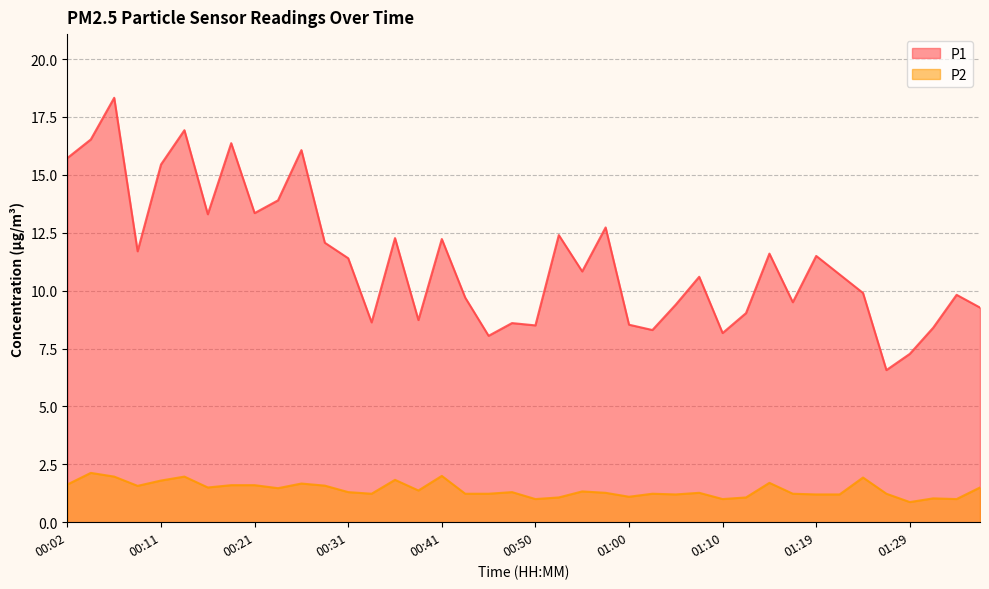

True or false: P2 has more than 2 interior local peaks.

True